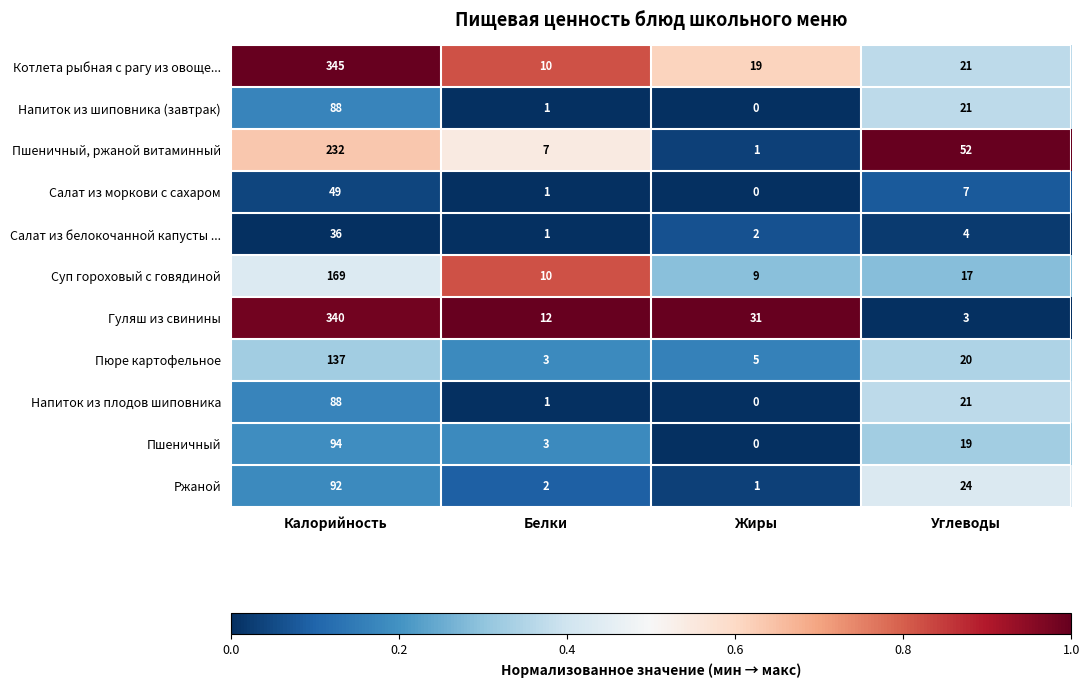

What is the greatest value displayed?

345